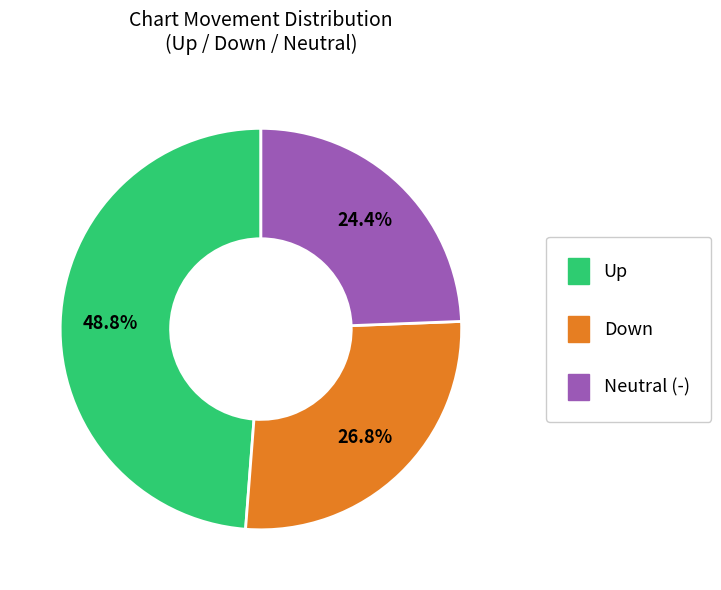

Is there a majority slice in this chart?

No